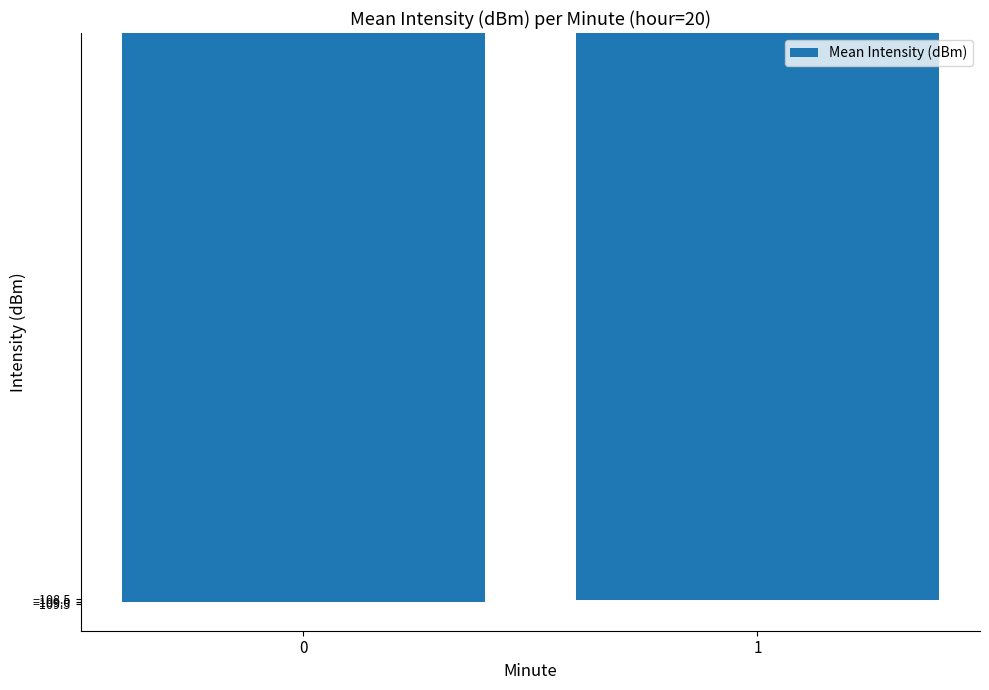

What is the minimum value shown in the chart?

-109.1